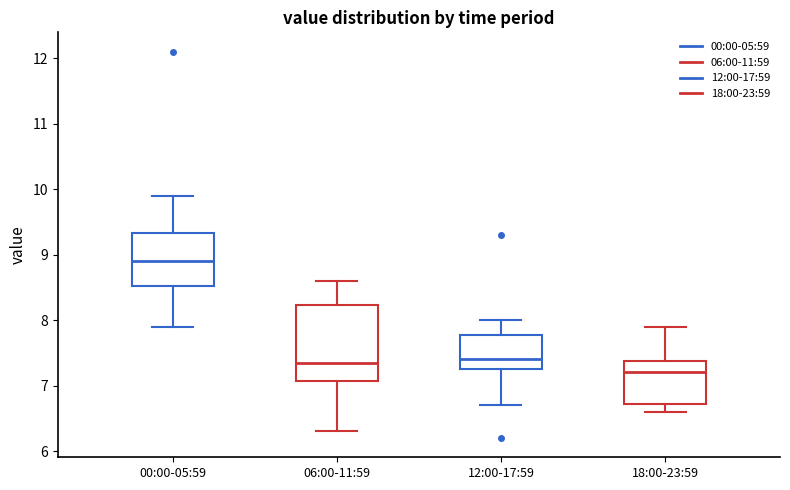

Reading left to right, read every box against the y-axis: the position of its median line, the range the box covers, and the ends of its whiskers. The values are not printed on the chart, so give them approximately, as read against the axis.

00:00-05:59: median 8.9, box 8.5 to 9.3, whiskers 7.9 to 9.9
06:00-11:59: median 7.4, box 7.1 to 8.2, whiskers 6.3 to 8.6
12:00-17:59: median 7.4, box 7.3 to 7.8, whiskers 6.7 to 8.0
18:00-23:59: median 7.2, box 6.7 to 7.4, whiskers 6.6 to 7.9